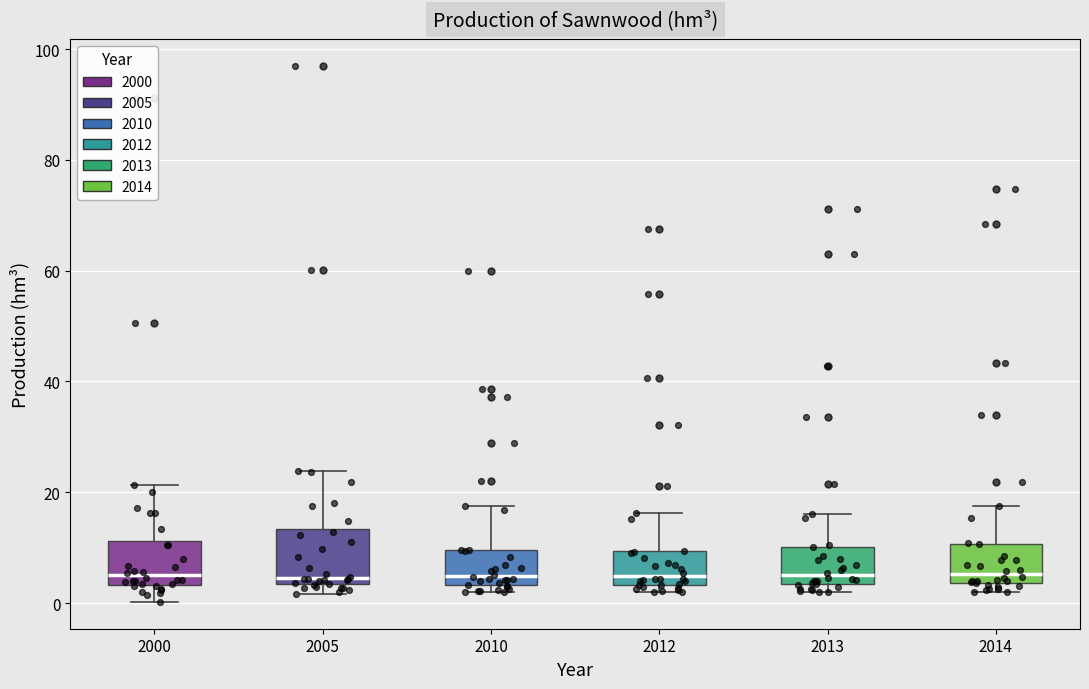

Reading left to right, read every box against the y-axis: the position of its median line, the range the box covers, and the ends of its whiskers. The values are not printed on the chart, so give them approximately, as read against the axis.

2000: median 6, box 4 to 12, whiskers 0 to 22
2005: median 4 (just above the box's lower edge), box 4 to 14, whiskers 2 to 24
2010: median 4 (just above the box's lower edge), box 4 to 10, whiskers 2 to 18
2012: median 4 (just above the box's lower edge), box 4 to 10, whiskers 2 to 16
2013: median 6, box 4 to 10, whiskers 2 to 16
2014: median 6, box 4 to 10, whiskers 2 to 18